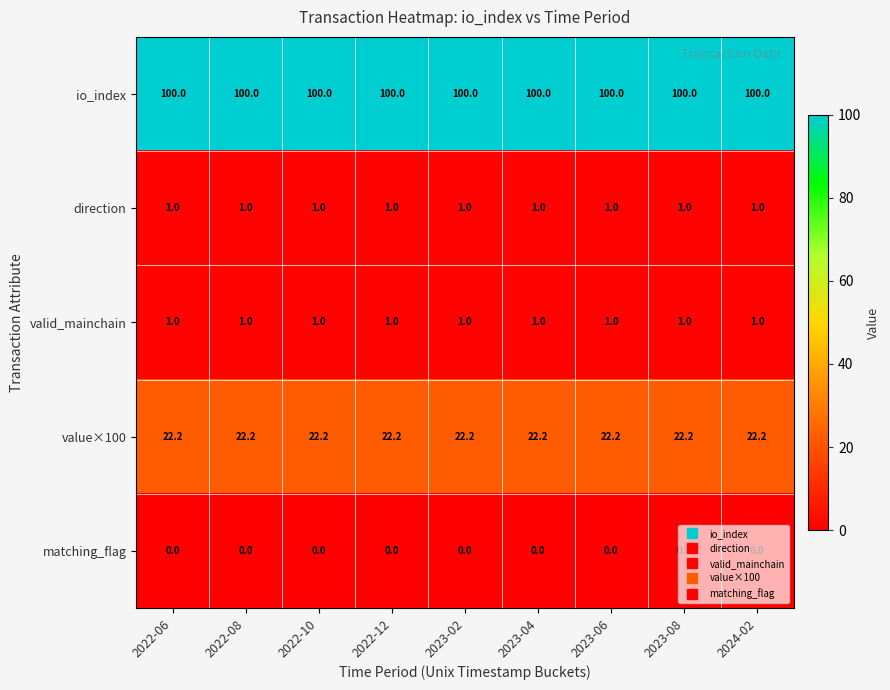

The value of matching_flag at 2022-06 is 0.0. True or false?

True